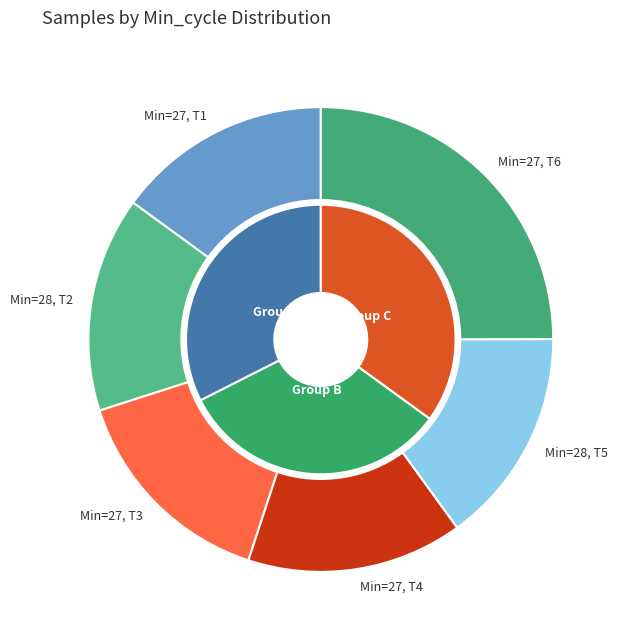

Is 27 the majority of the pie?

No